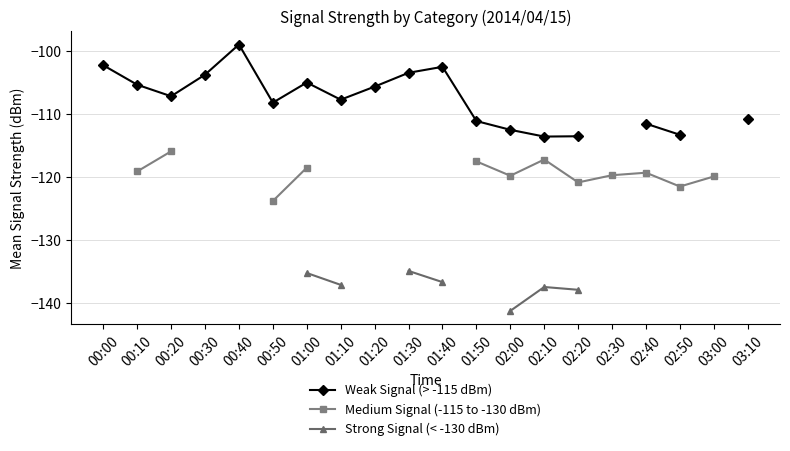

What is the greatest value displayed?

-98.9